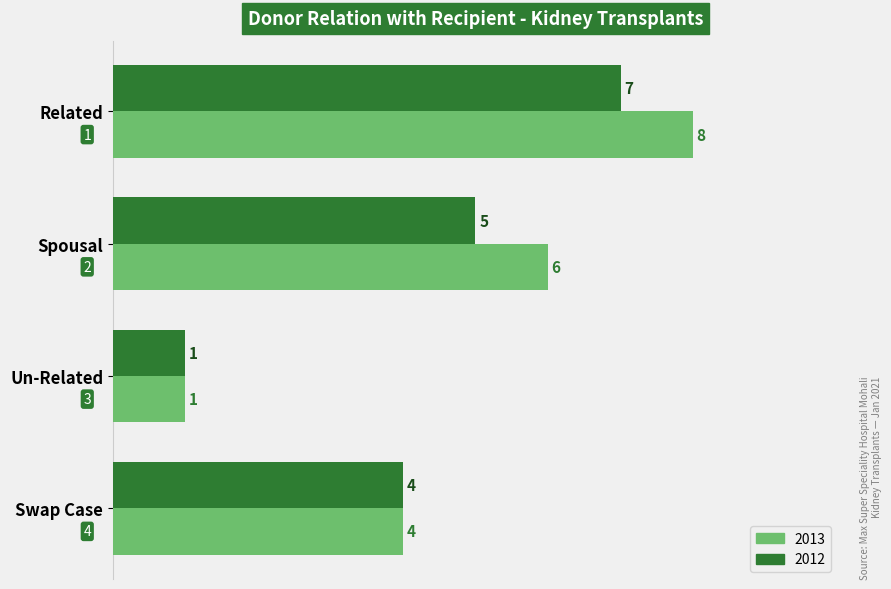

Which series changed the most between Spousal and Un-Related?

2013